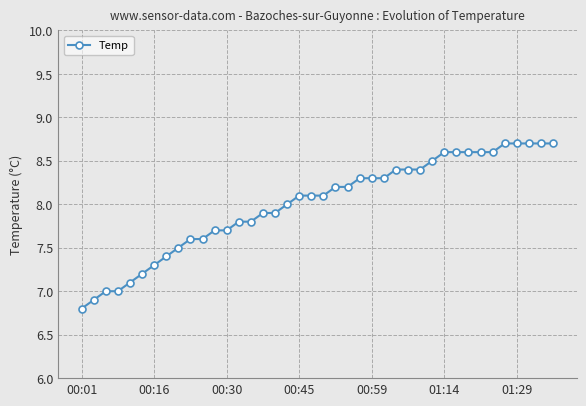

How many lines are shown in the chart?

1